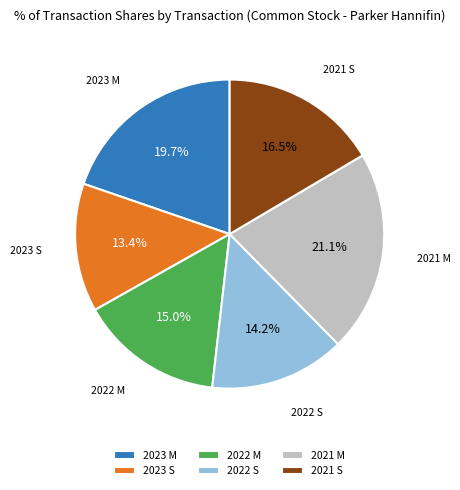

What is the total percentage of 2023 S and 2022 S?

27.6%